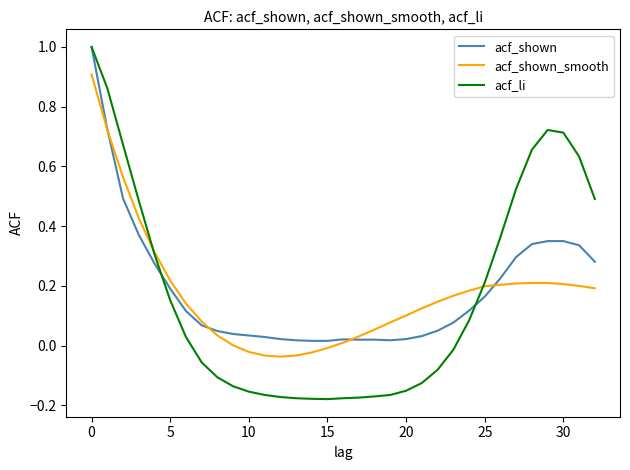

Which series has the largest range (max minus min)?

acf_li